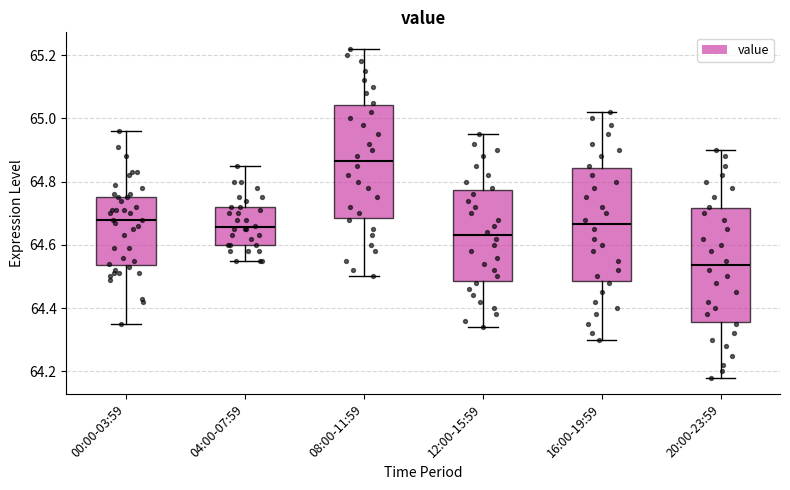

Reading left to right, transcribe this box plot: for each box, give where its median line is, the range the box spans, and where its two whiskers end, as read against the y-axis. The values are not printed on the chart, so give them approximately, as read against the axis.

00:00-03:59: median 64.68, box 64.54 to 64.76, whiskers 64.36 to 64.96
04:00-07:59: median 64.66, box 64.60 to 64.72, whiskers 64.56 to 64.86
08:00-11:59: median 64.86, box 64.68 to 65.04, whiskers 64.50 to 65.22
12:00-15:59: median 64.64, box 64.48 to 64.78, whiskers 64.34 to 64.96
16:00-19:59: median 64.66, box 64.48 to 64.84, whiskers 64.30 to 65.02
20:00-23:59: median 64.54, box 64.36 to 64.72, whiskers 64.18 to 64.90